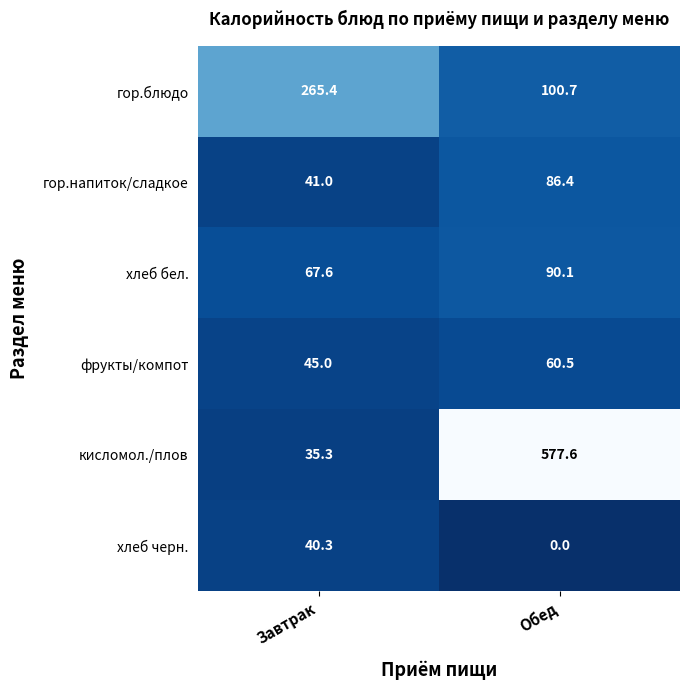

Which series has the largest total across all categories?

кисломол./плов